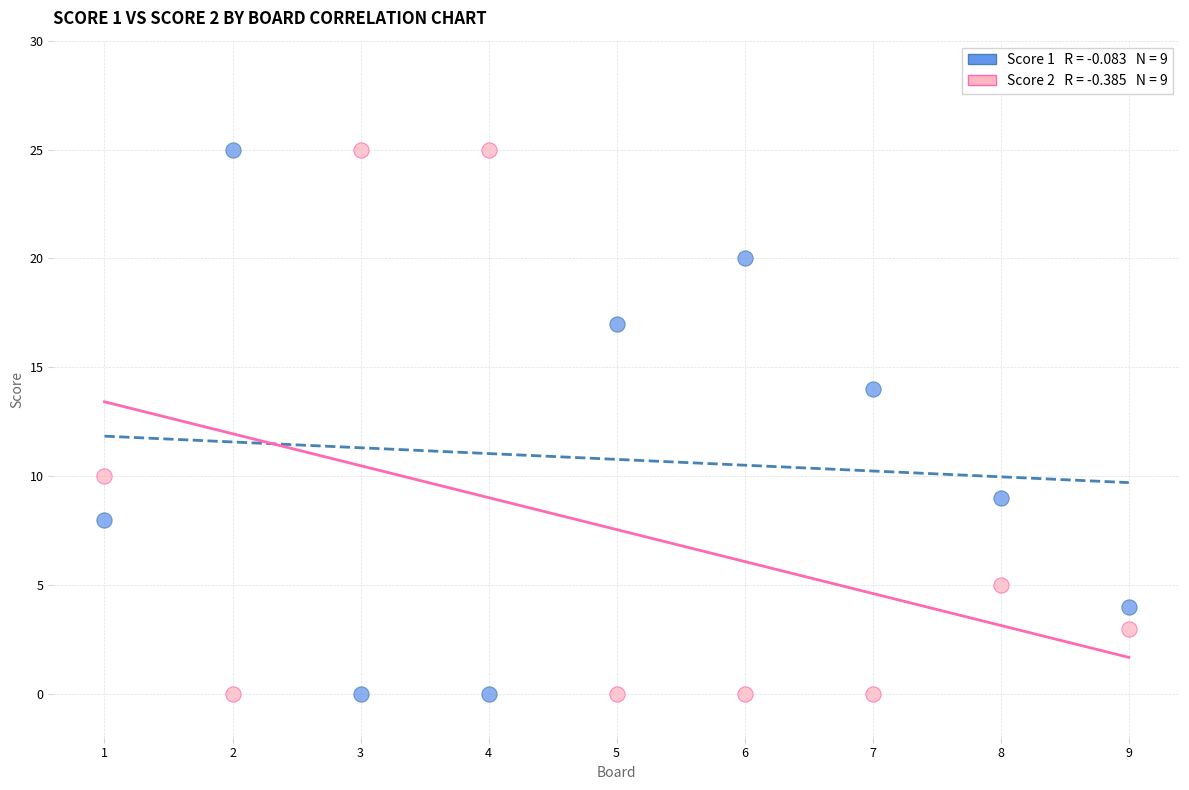

Across all data points, what is the range of X values (max minus min)?

8